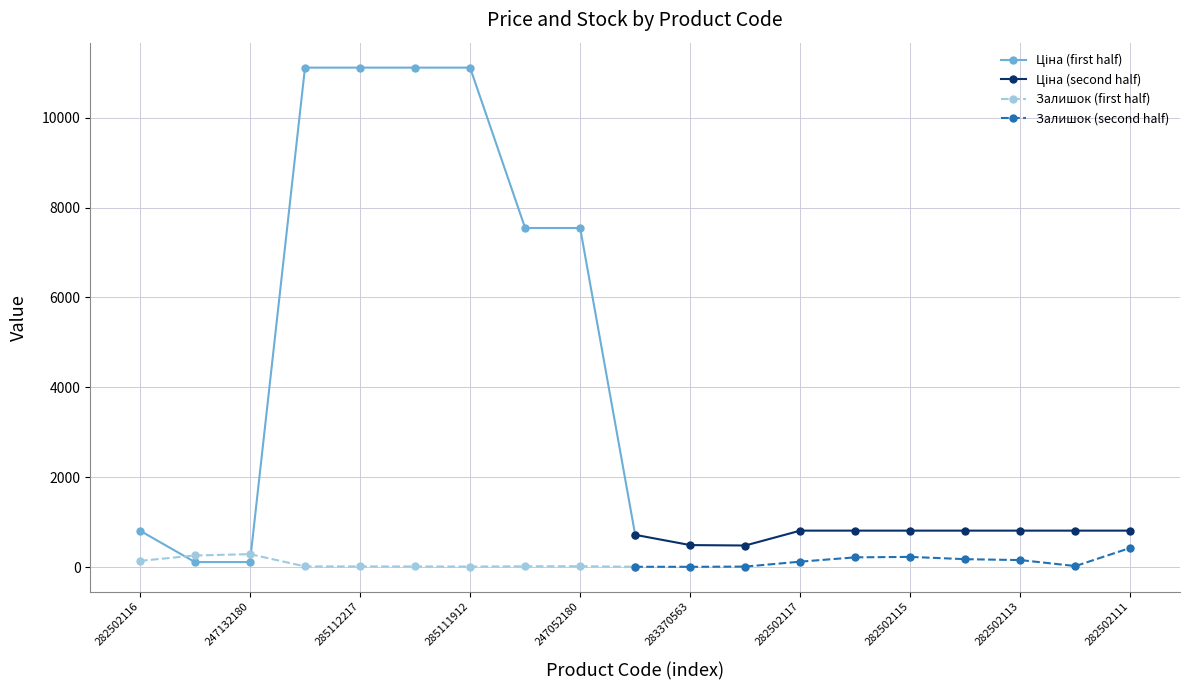

What is the highest value of the Залишок (second half) series?

430.0